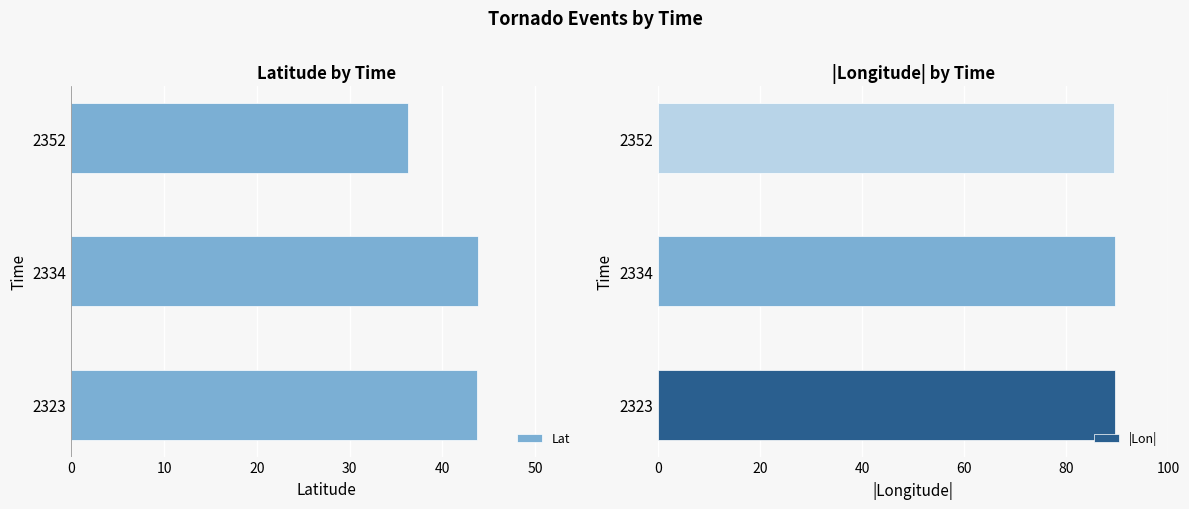

Rank the series by their average value, from highest to lowest.

|Lon|, Lat